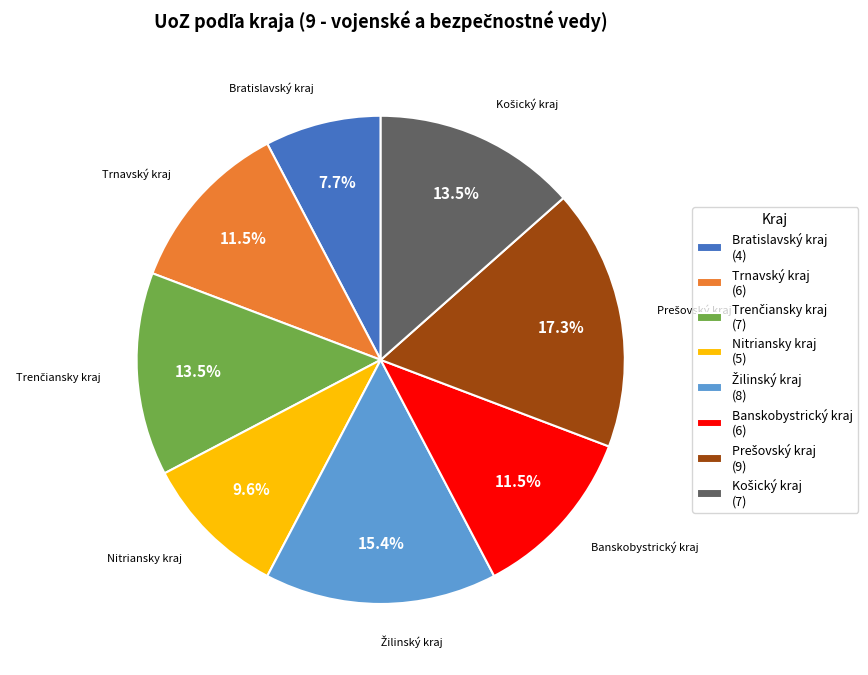

What is the smallest slice in the pie chart?

Bratislavský kraj